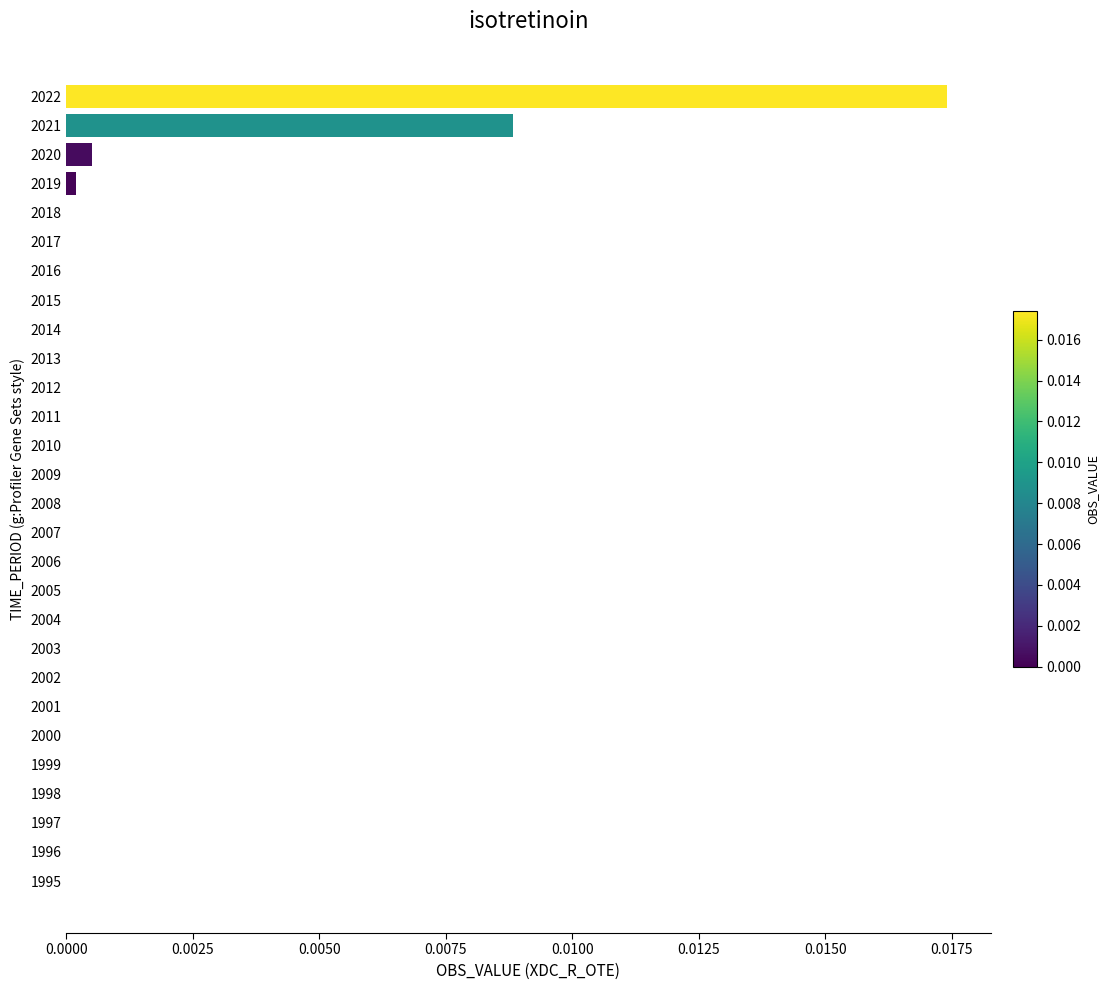

Are the bars grouped side by side (vs. stacked)?

No